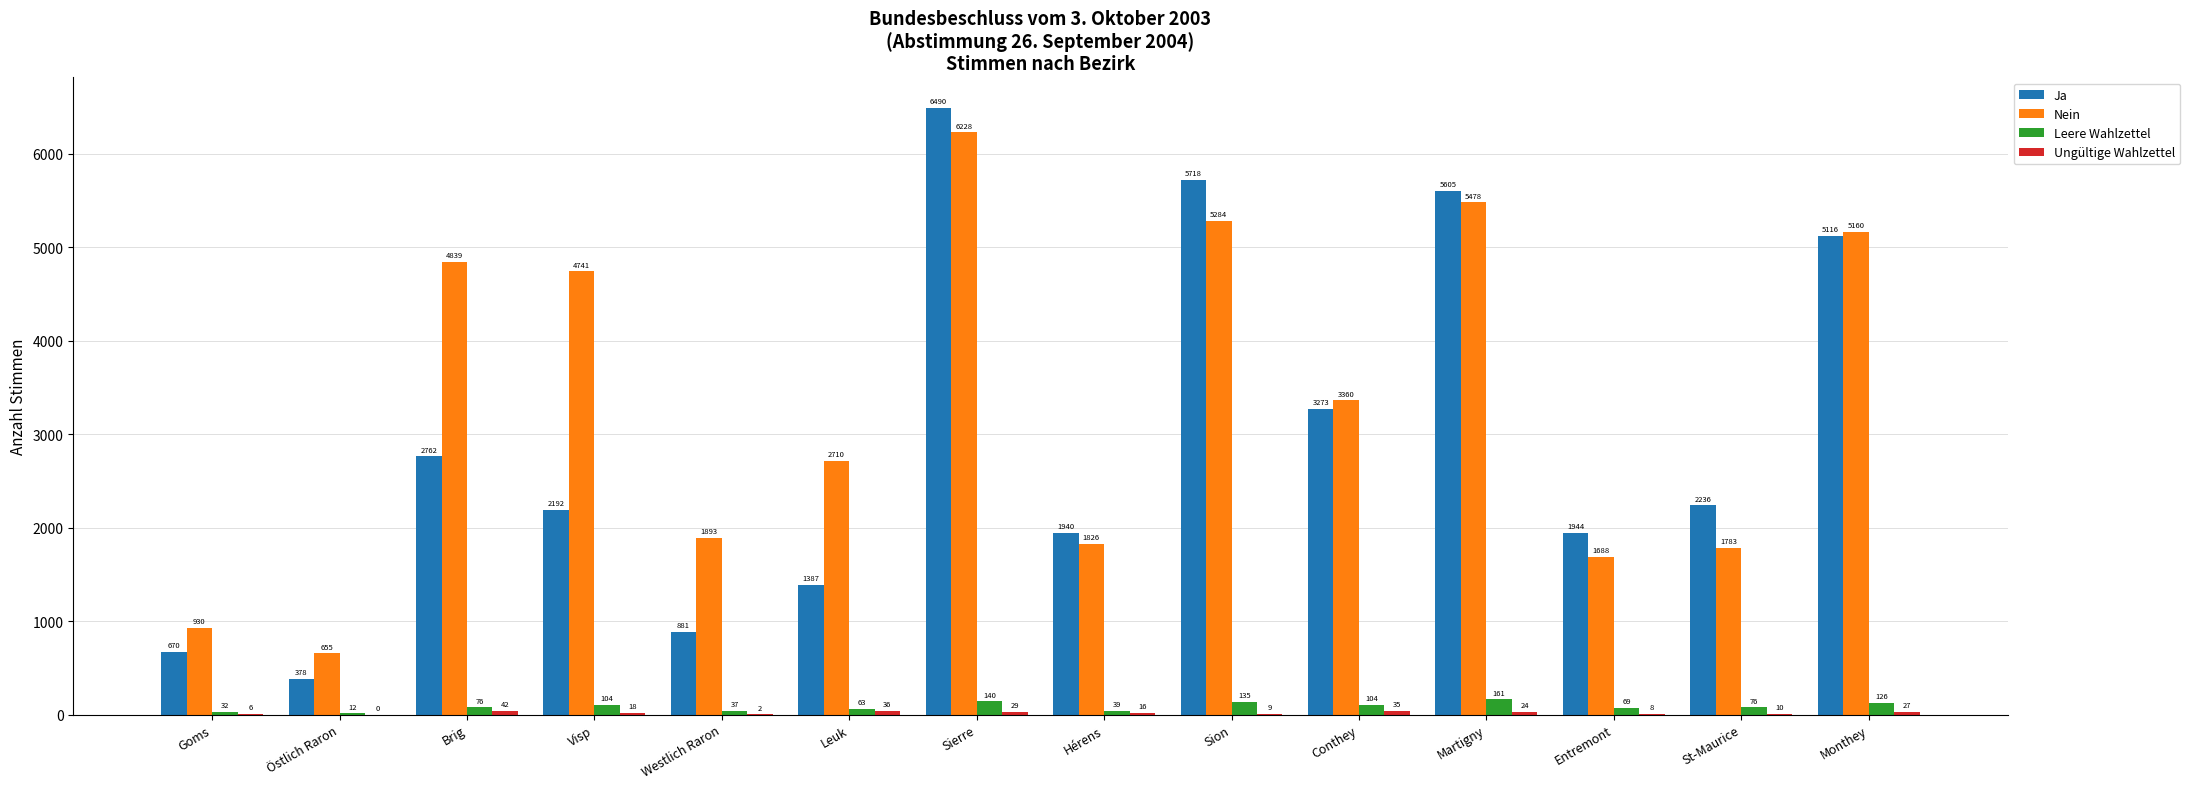

Where does the Ja series first go above 2236?

Brig